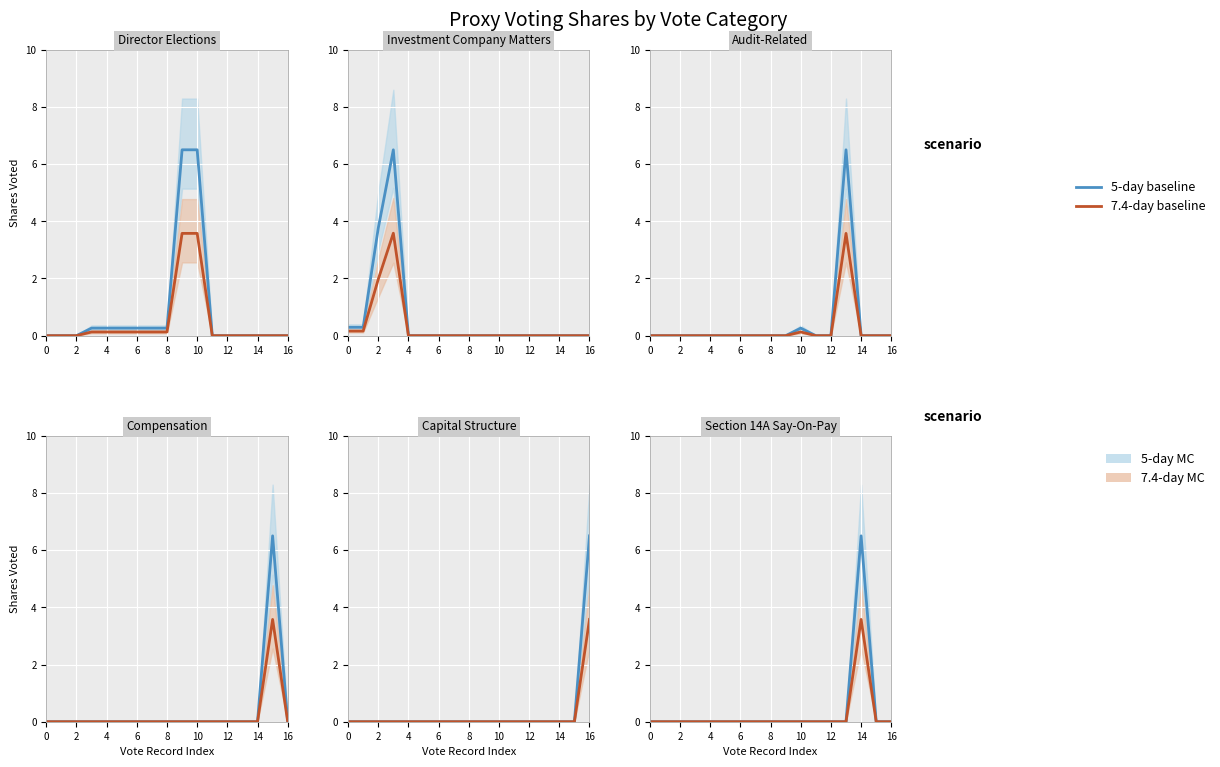

Which series has the largest range (max minus min)?

5-day baseline